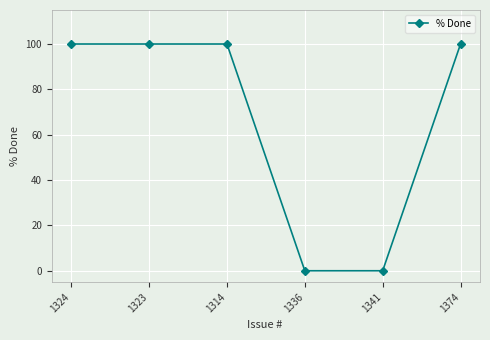

What position from the left is 1336?

4